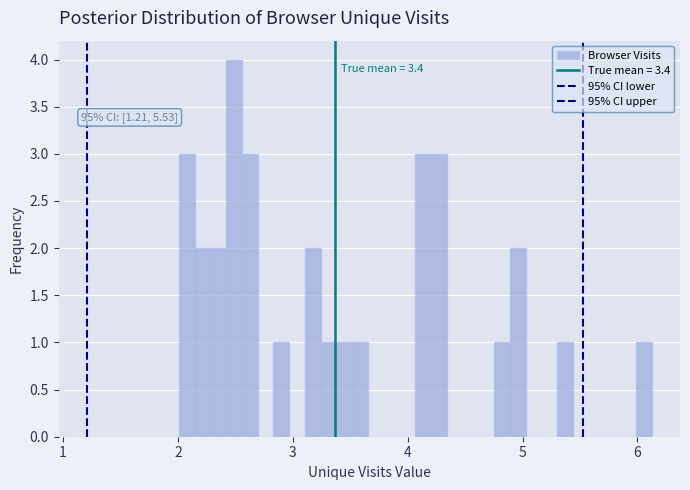

Around what value on the x-axis is the tallest bar? Give the approximate position of its centre, as read against the axis.

2.5